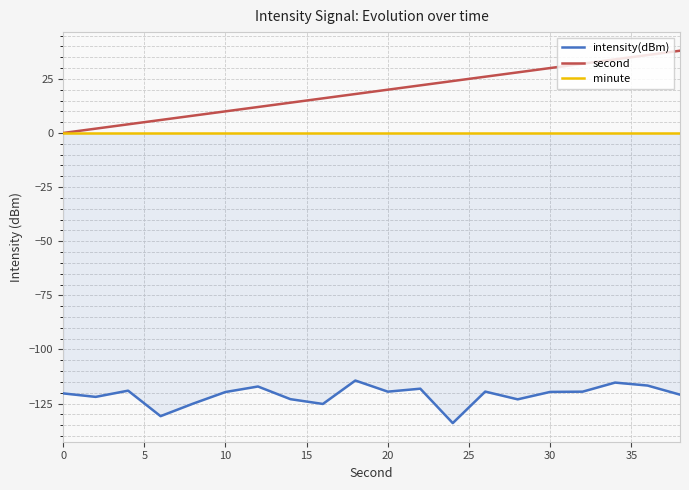

How many lines are shown in the chart?

3